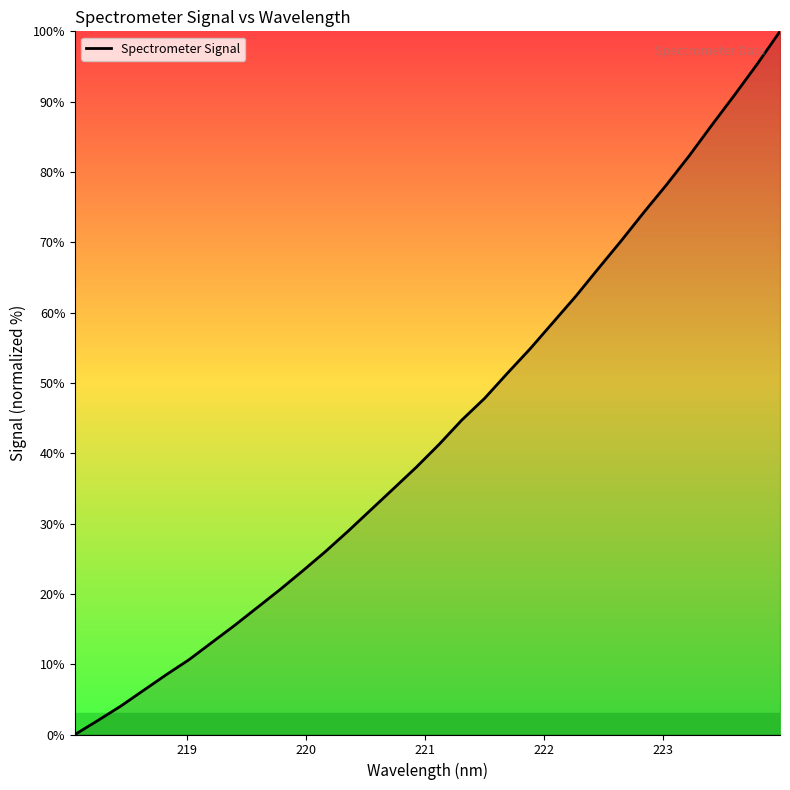

What is the difference between the maximum and minimum values?

100.0